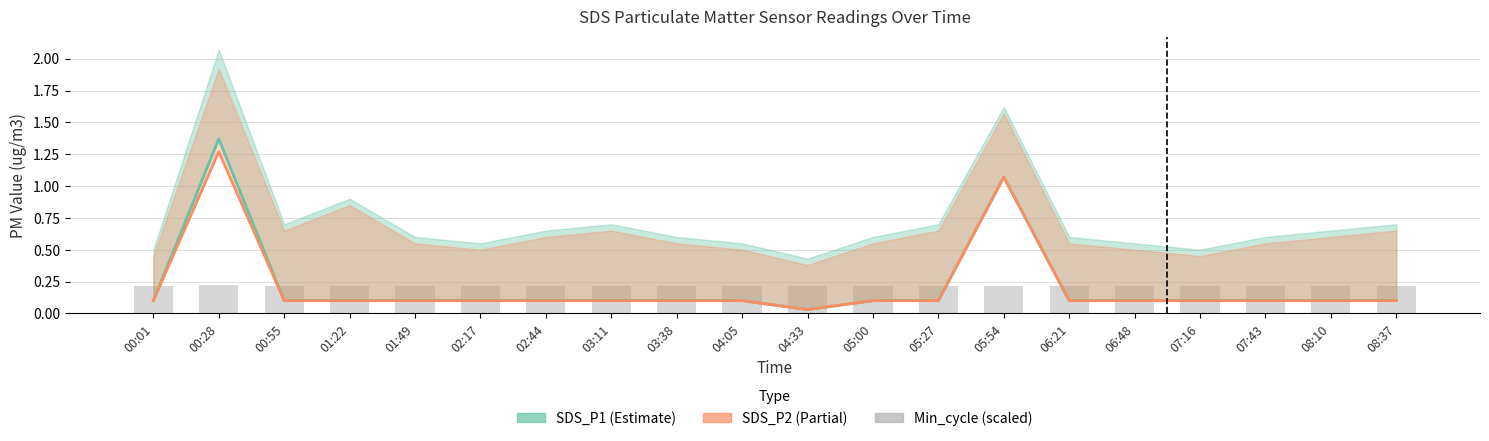

At which label is SDS_P2 closest to 0?

04:33